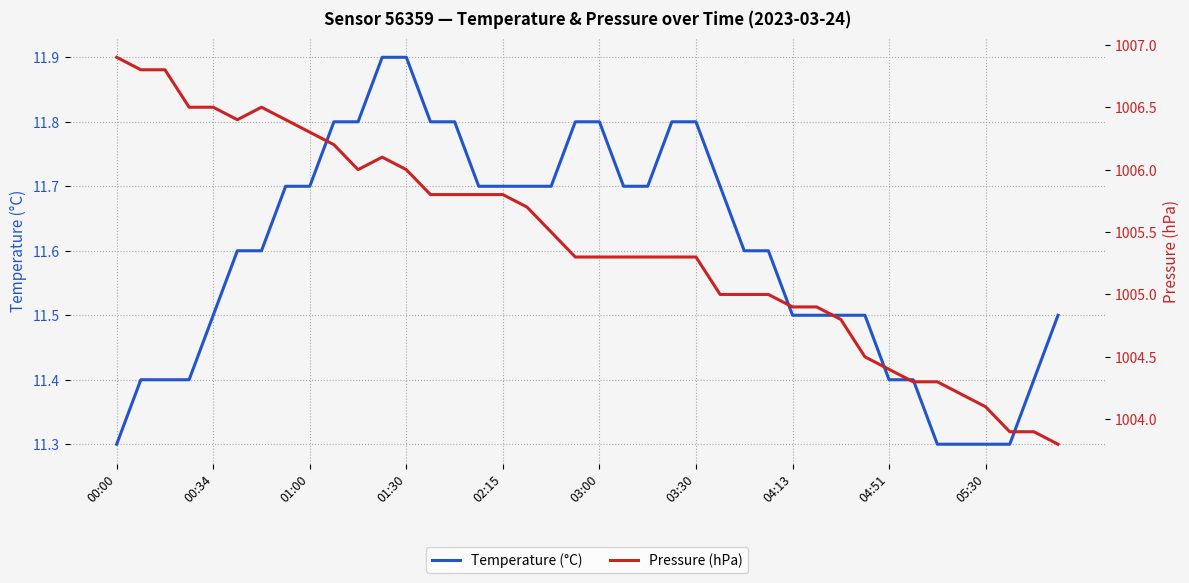

How many lines are shown in the chart?

2